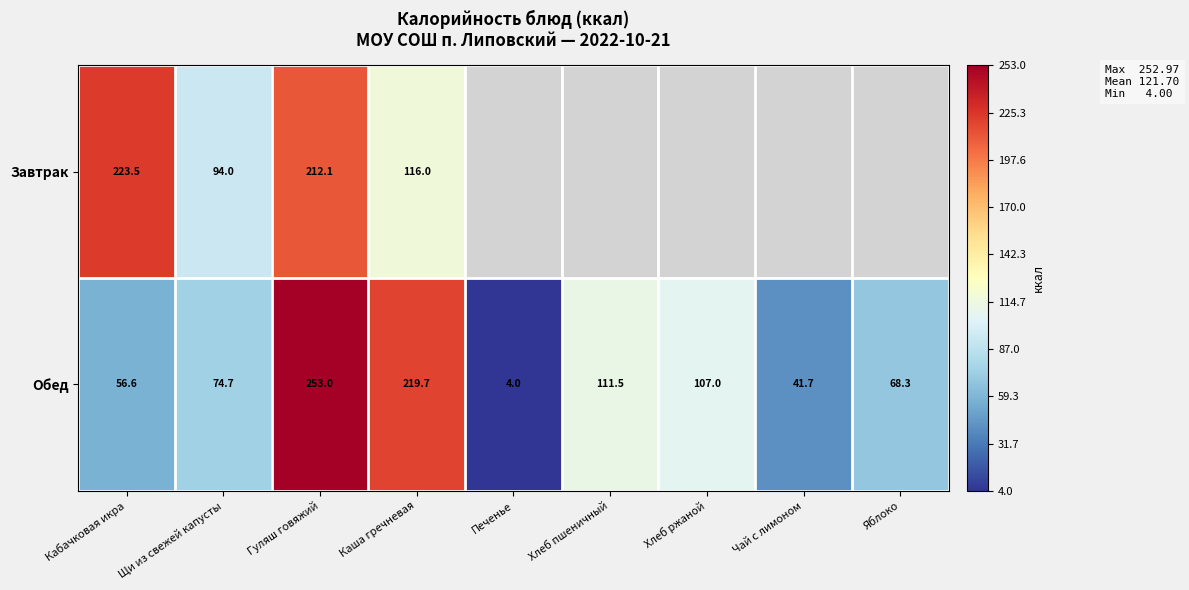

Count the number of data series in this chart.

2